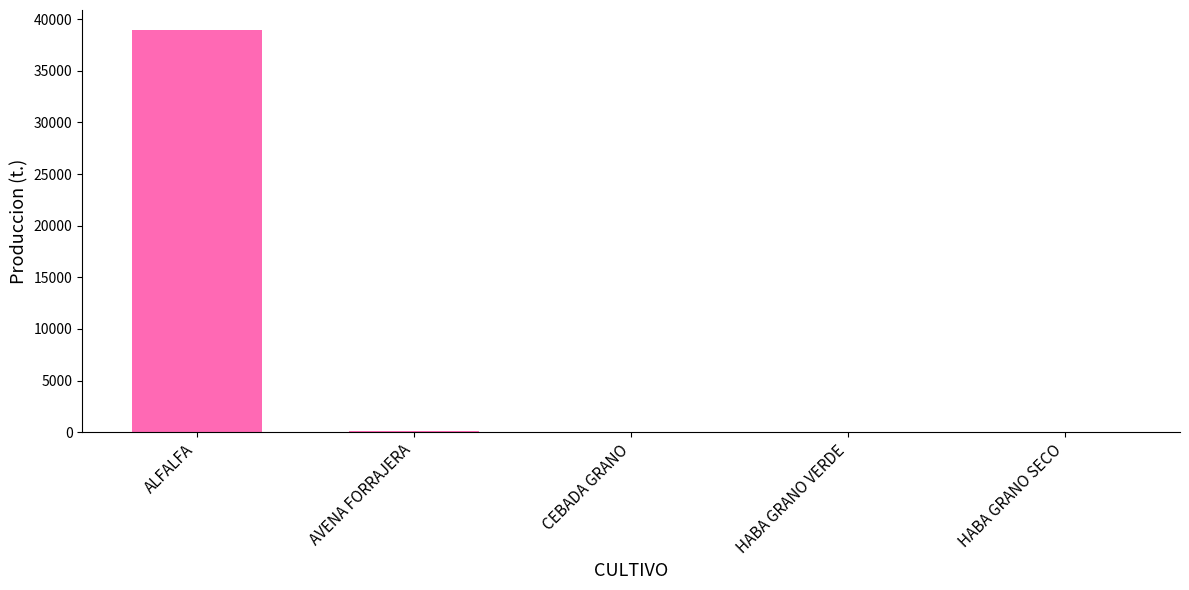

At which label is the value closest to 19471?

AVENA FORRAJERA